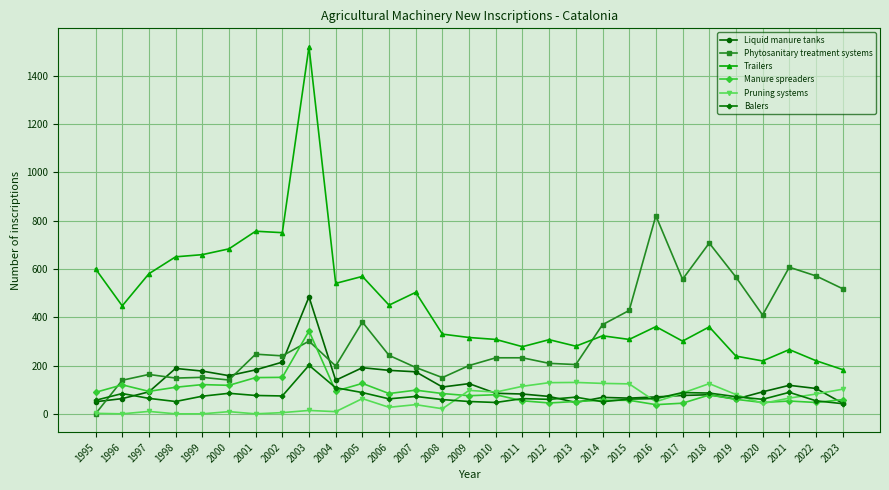

List the series in order of their peak value, highest first.

Trailers, Phytosanitary treatment systems, Liquid manure tanks, Manure spreaders, Balers, Pruning systems